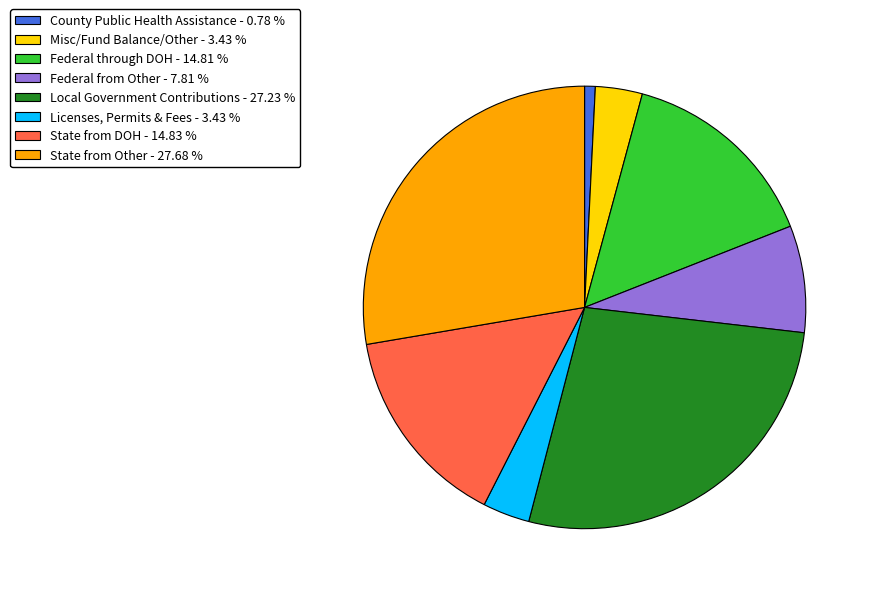

Combined, do County Public Health Assistance and Misc/Fund Balance/Other account for over 50%?

No